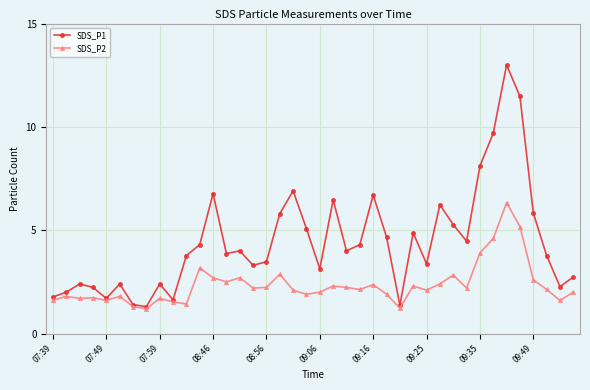

How many interior local valleys does the SDS_P1 series have?

11